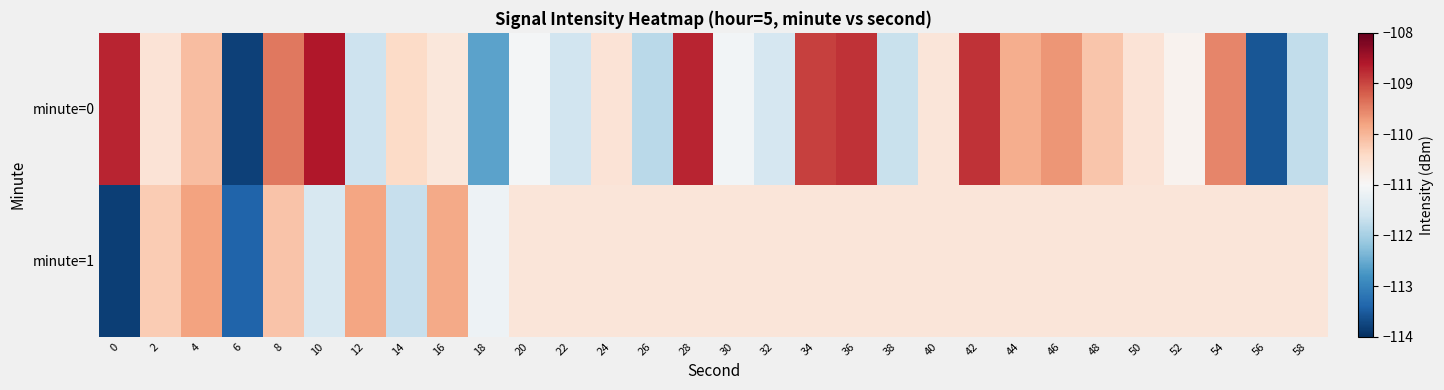

Reading right to left, extract all data points from this chart.

minute=0: 58=-111.7	56=-113.6	54=-109.5	52=-110.9	50=-110.6	48=-110.2	46=-109.7	44=-109.9	42=-108.8	40=-110.6	38=-111.7	36=-108.8	34=-108.9	32=-111.5	30=-111.1	28=-108.7	26=-111.8	24=-110.6	22=-111.6	20=-111.1	18=-112.6	16=-110.7	14=-110.4	12=-111.6	10=-108.6	8=-109.4	6=-113.8	4=-110.1	2=-110.6	0=-108.7
minute=1: 58=-110.6	56=-110.6	54=-110.6	52=-110.6	50=-110.6	48=-110.6	46=-110.6	44=-110.6	42=-110.6	40=-110.6	38=-110.6	36=-110.6	34=-110.6	32=-110.6	30=-110.6	28=-110.6	26=-110.6	24=-110.6	22=-110.6	20=-110.6	18=-111.1	16=-109.9	14=-111.7	12=-109.8	10=-111.5	8=-110.2	6=-113.4	4=-109.8	2=-110.2	0=-113.8